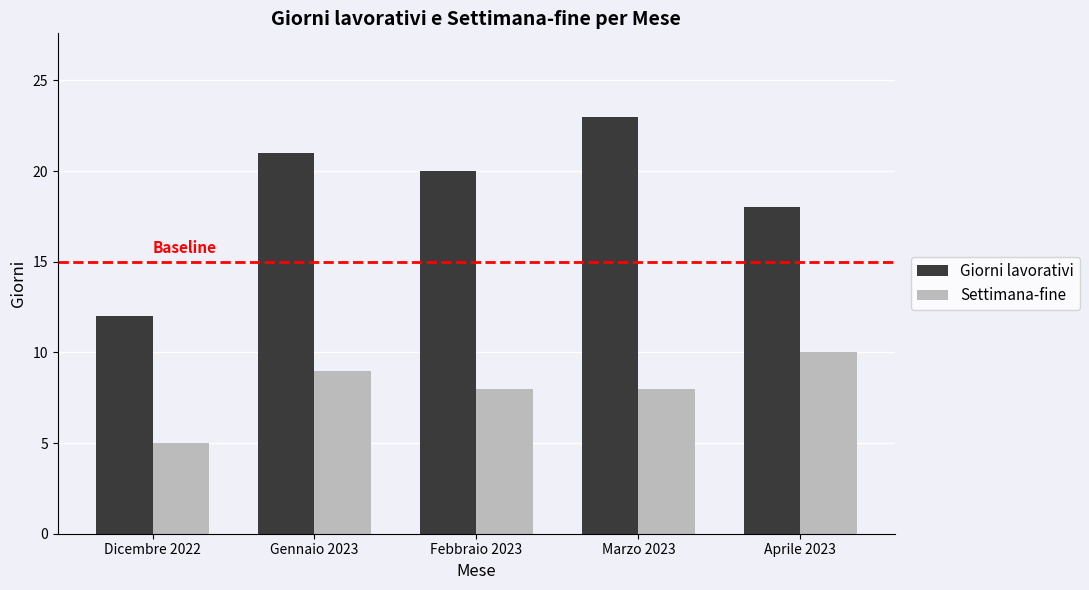

What is the difference between the Settimana-fine values at Dicembre 2022 and Gennaio 2023?

4